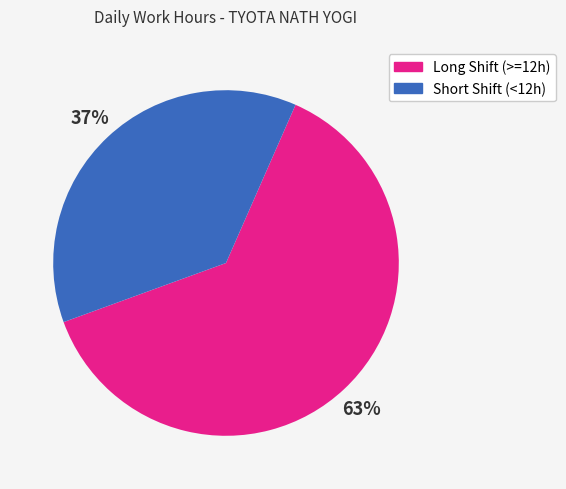

Is there a majority slice in this chart?

Yes